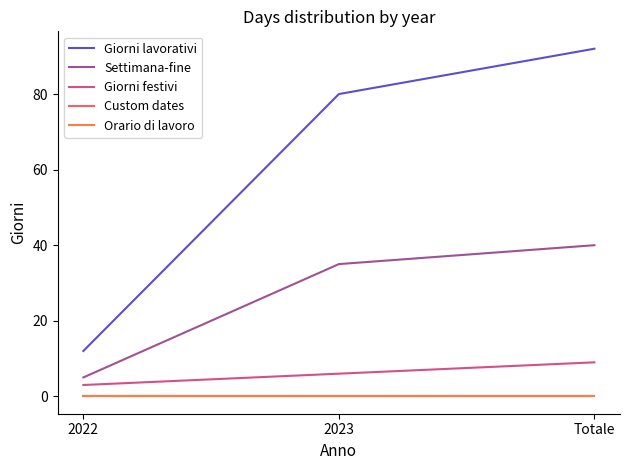

Count the Giorni lavorativi values in the range 12 to 92.

3